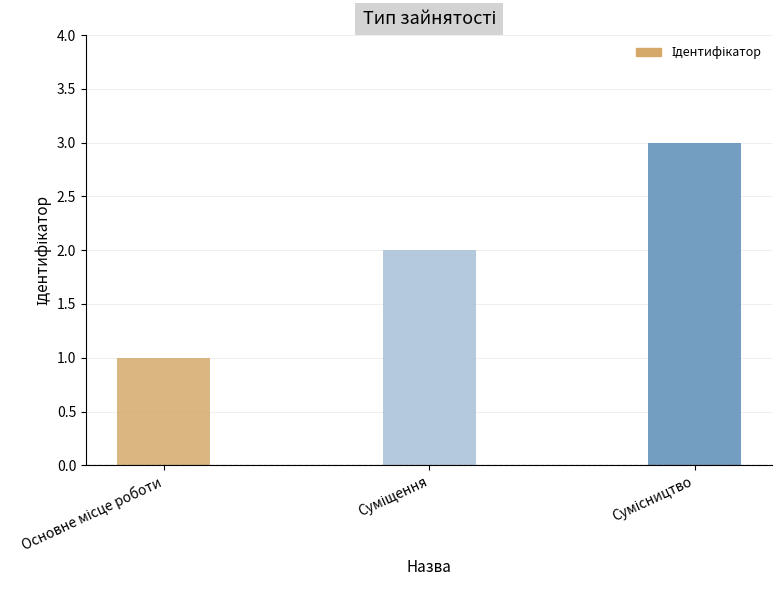

What is the greatest value displayed?

3